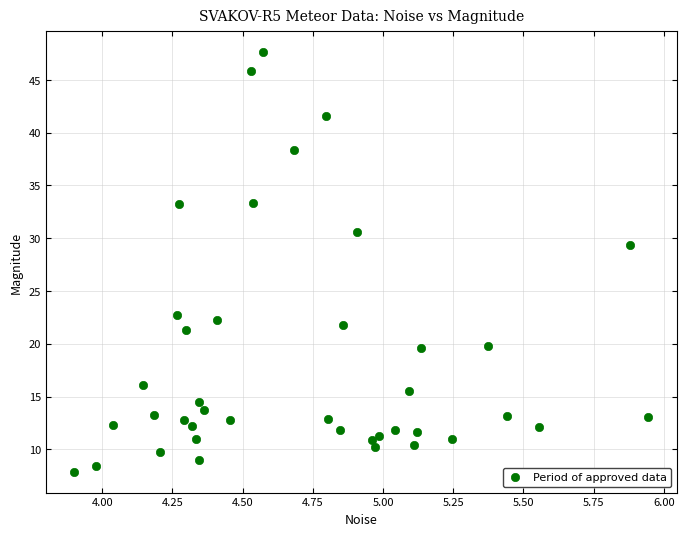

What is the range of X values (max minus min)?

2.0